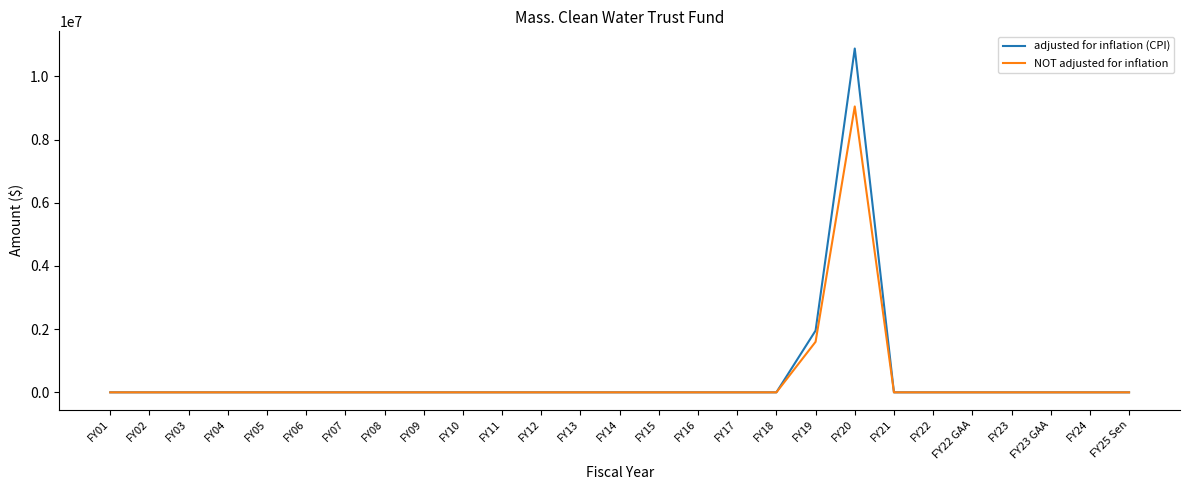

Does the chart display data point markers on the line(s)?

No